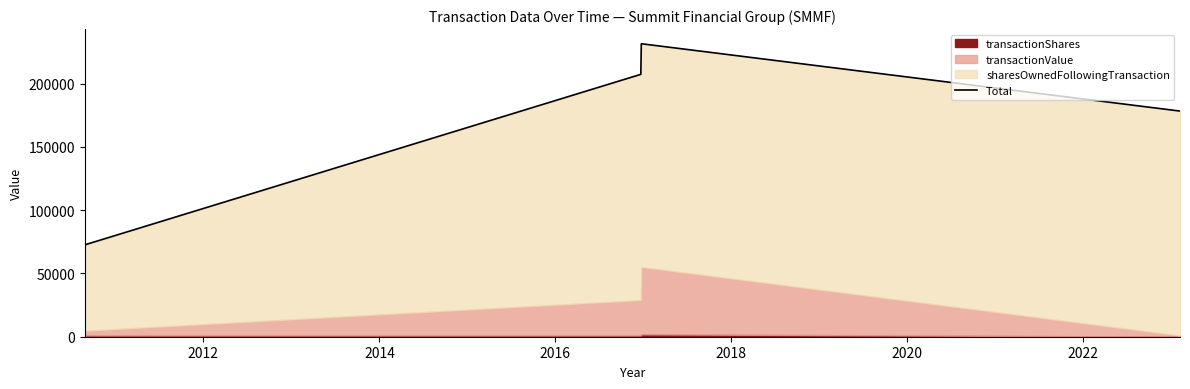

At which label is the value closest to 152072?

2016